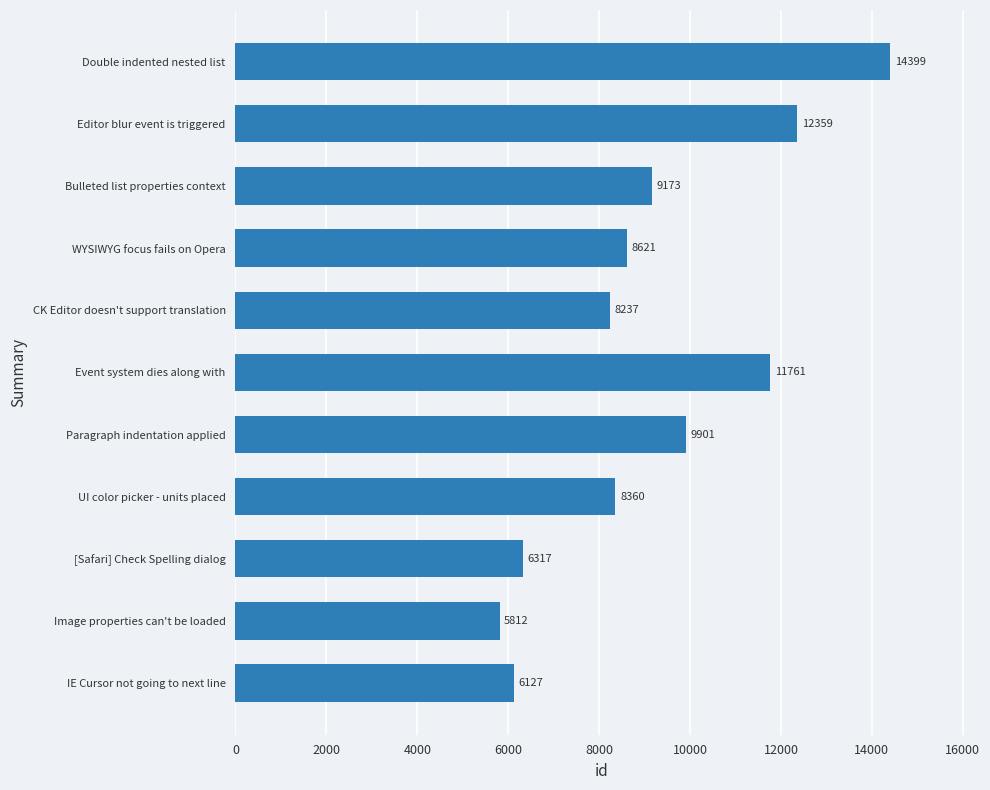

How many bars are there in total?

11